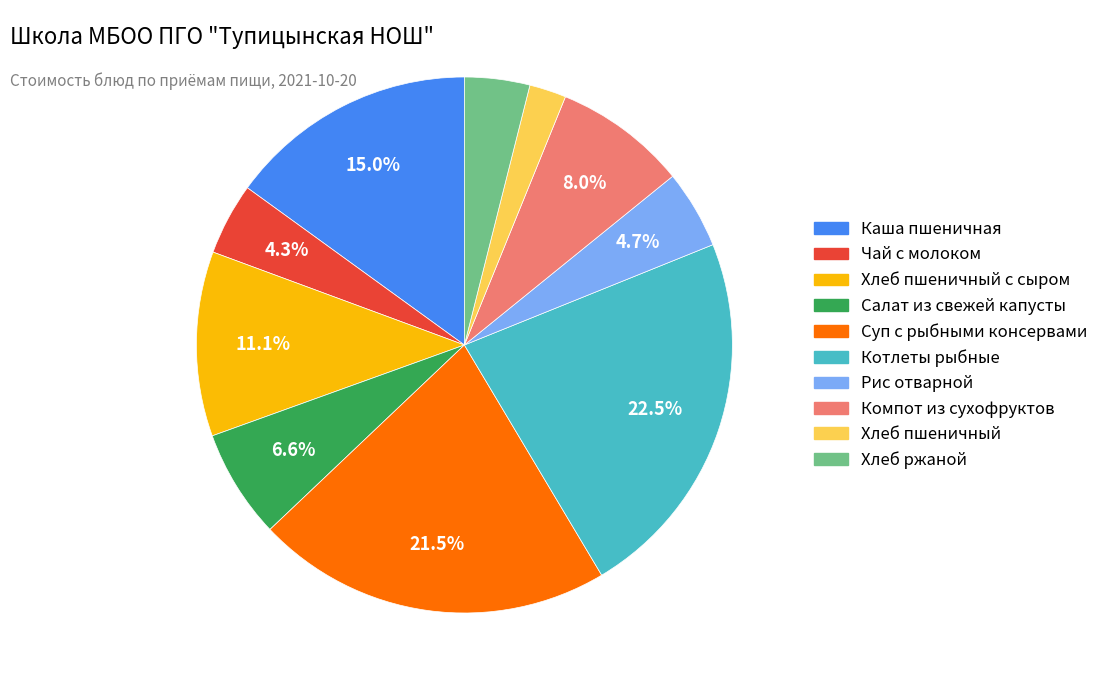

Does any single category account for the majority?

No